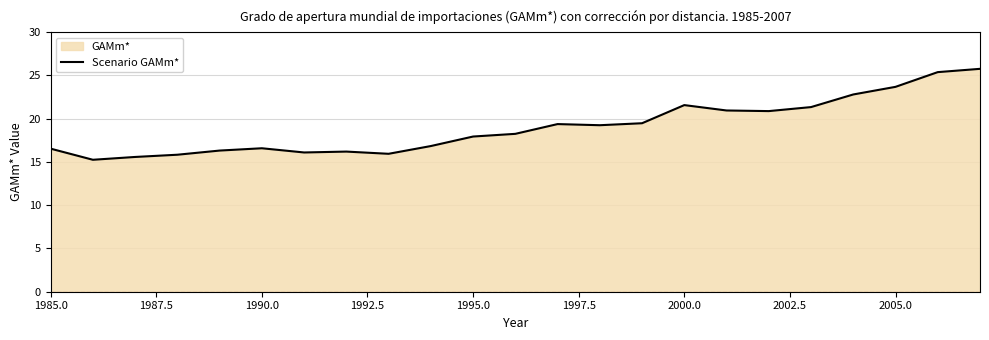

What is the difference between the maximum and minimum values?

10.5